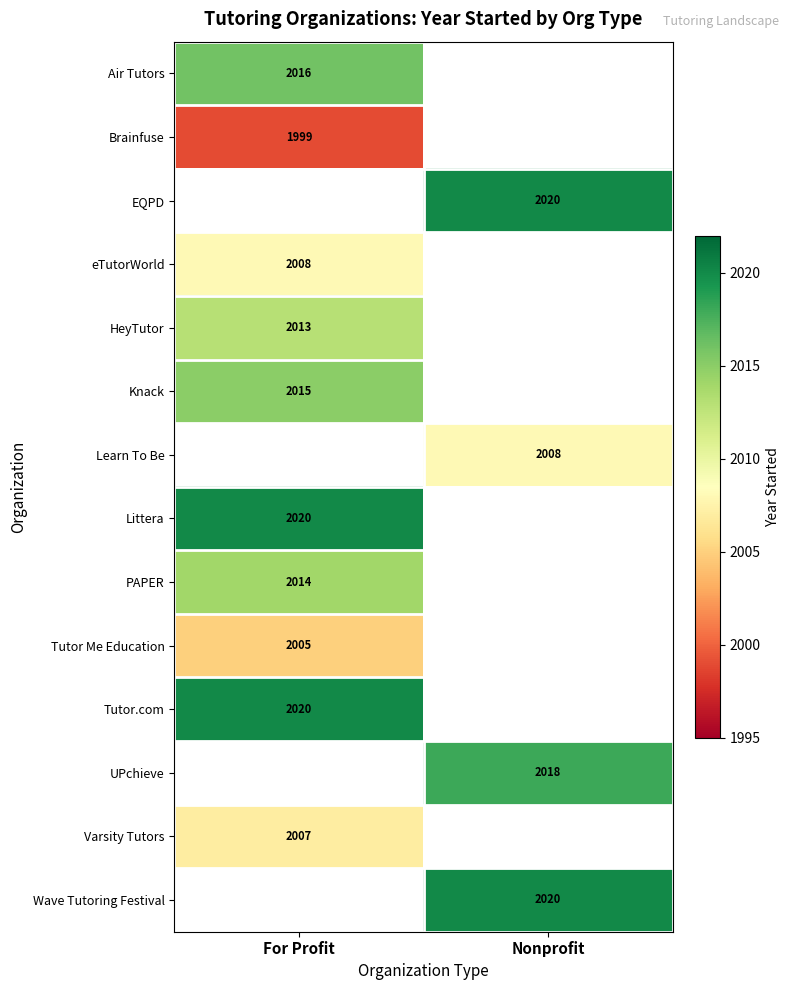

Is it true that Knack equals 2015 at For Profit?

True